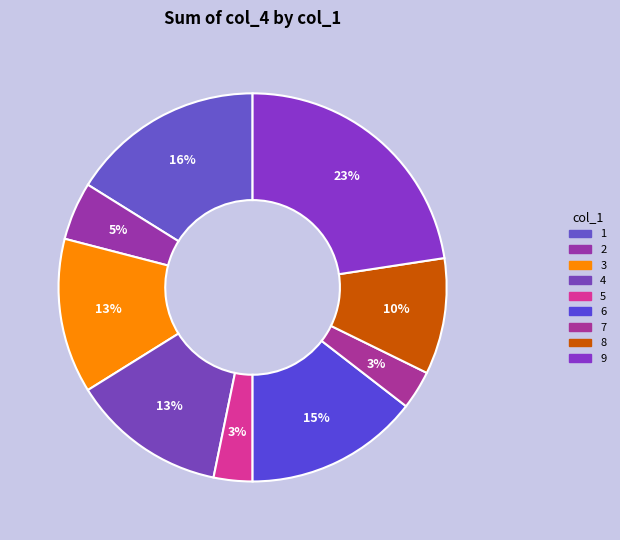

Count the number of slices in the pie.

9